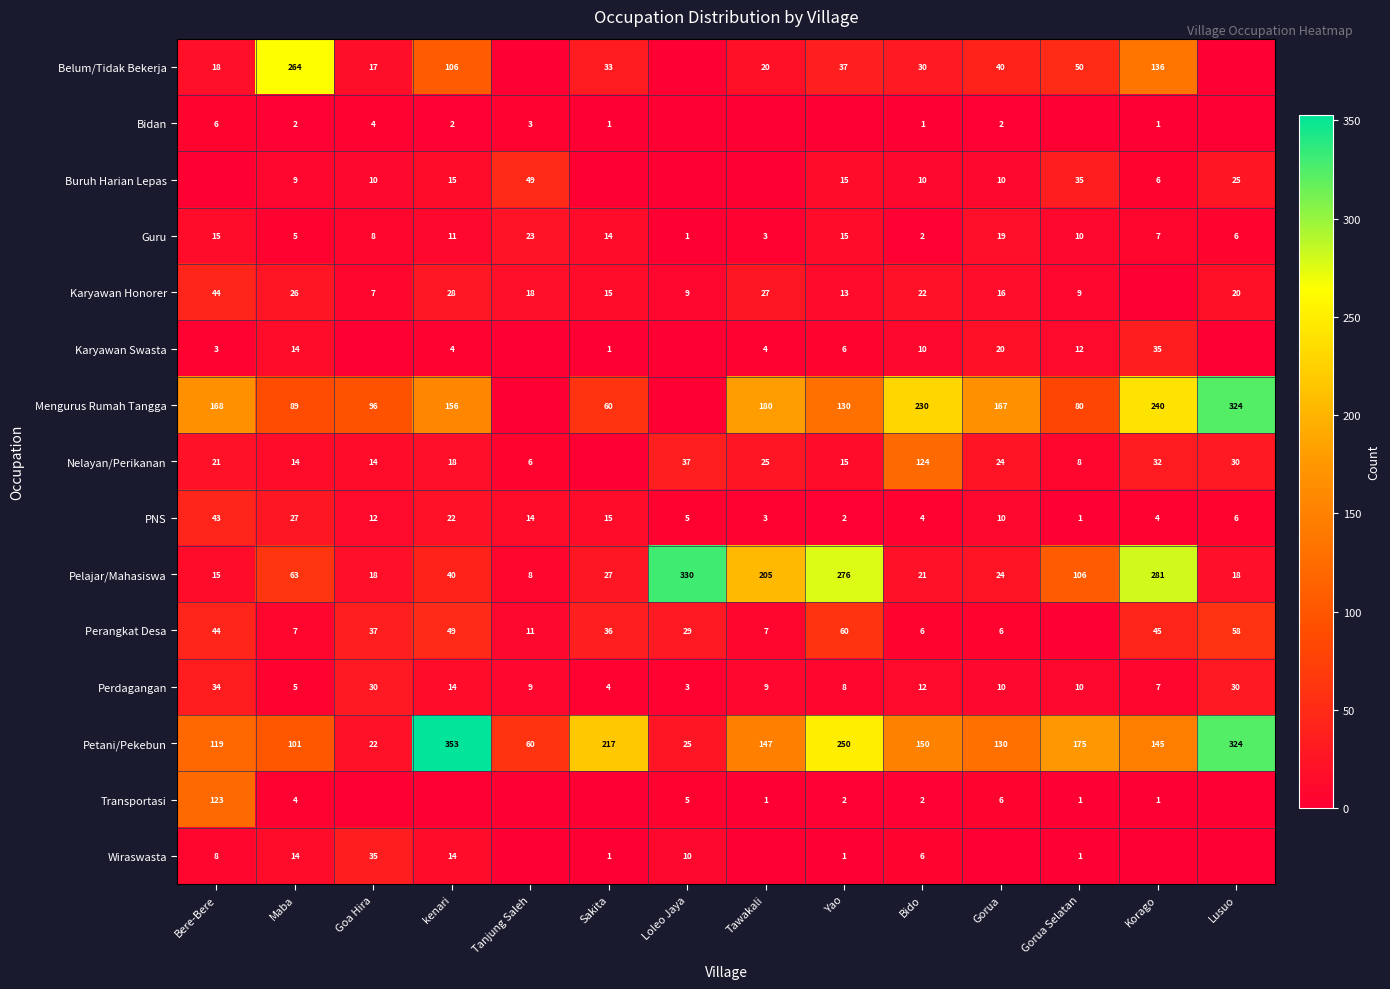

Read the Perdagangan value at Korago, to the nearest 5.

5